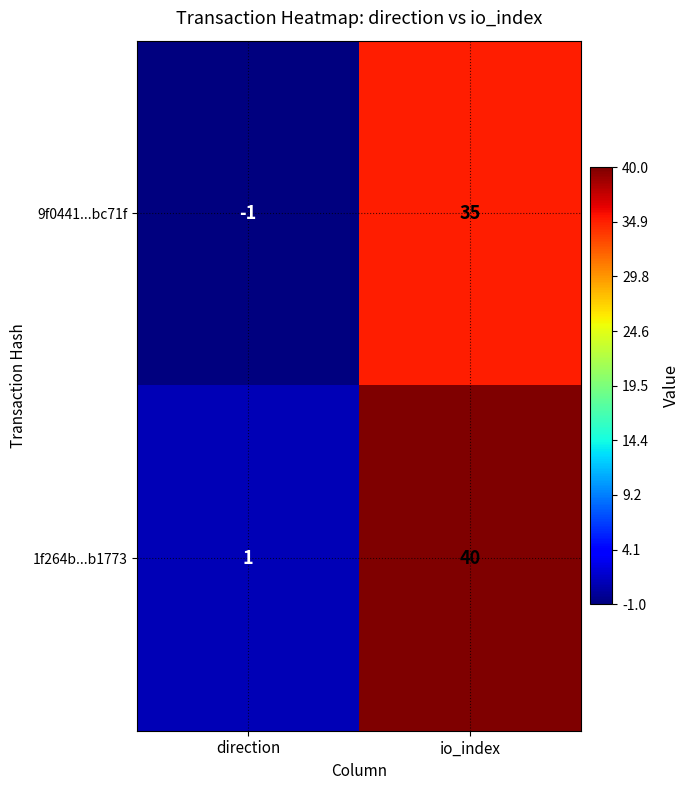

Where is 1f264b...b1773 nearest to the value 20?

direction